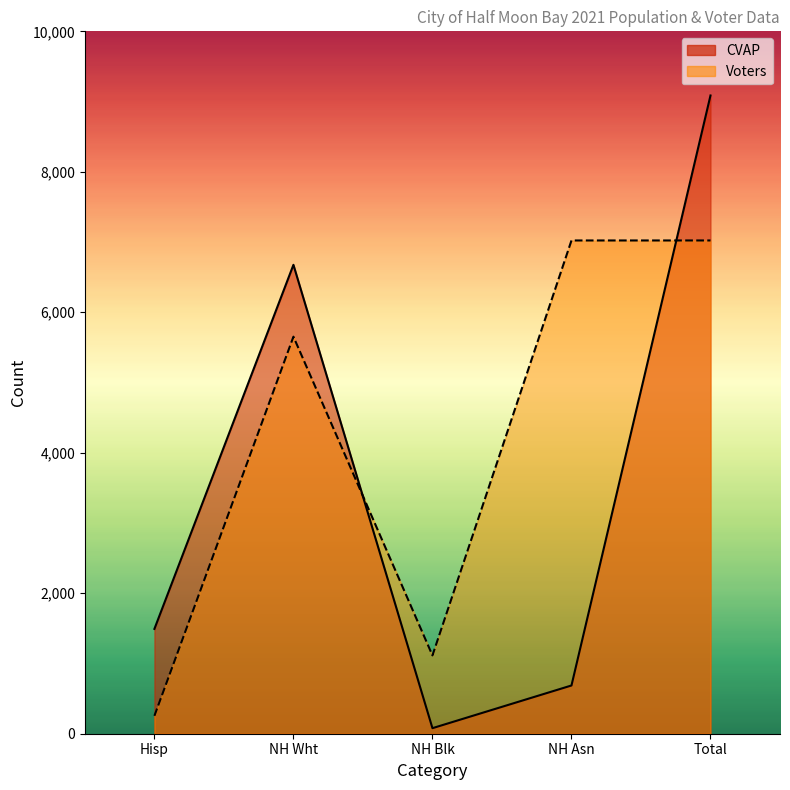

Reading left to right, what are all the values shown in this chart?

CVAP: 1492.3	6675.8	79.0	686.8	9086.7
Voters: 254.8	5652.9	1115.0	7022.7	7022.7